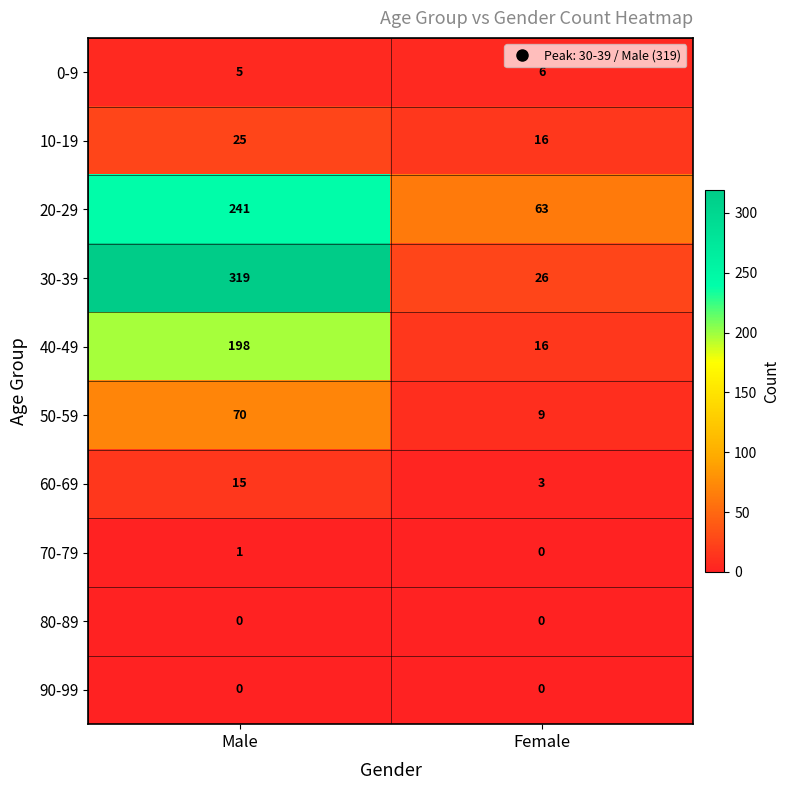

Count the number of data series in this chart.

10